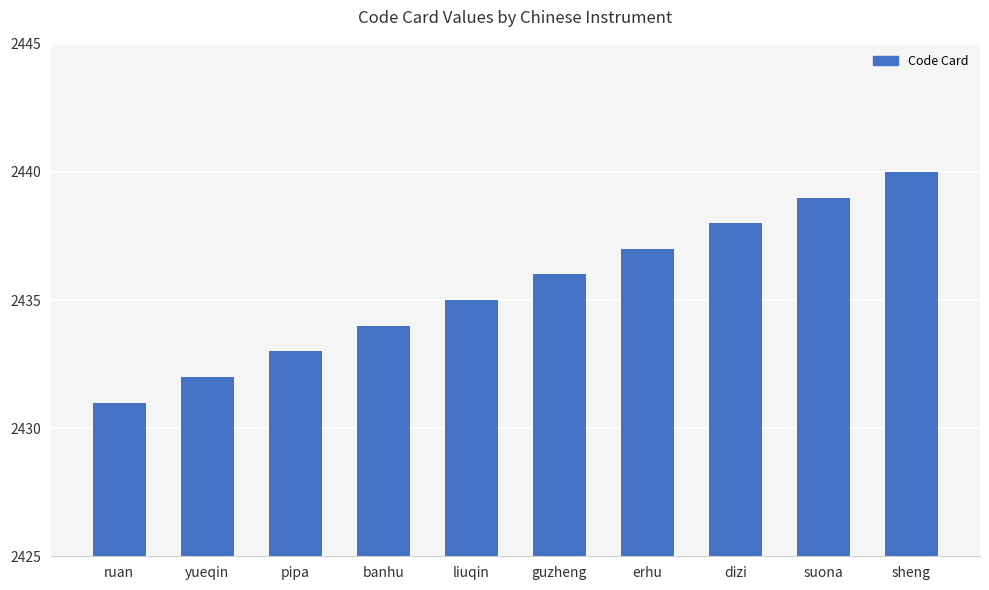

How many bars are there in total?

10